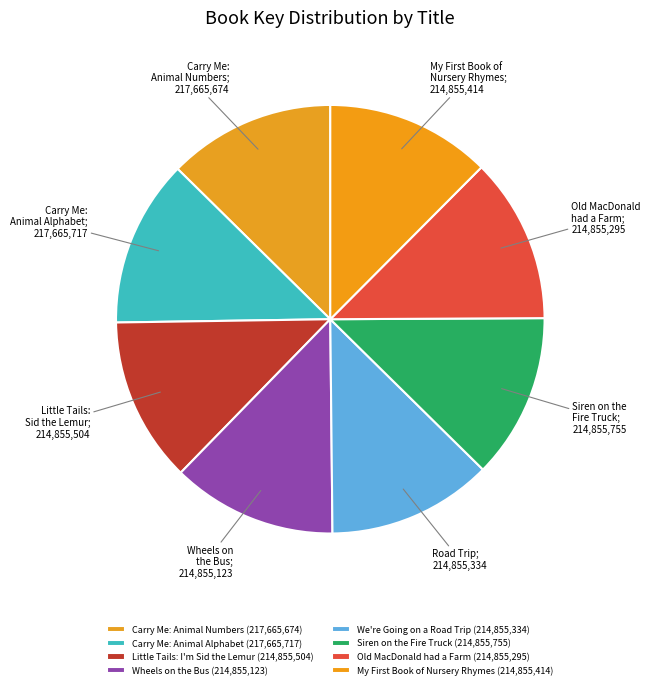

How many slices are in this pie chart?

8